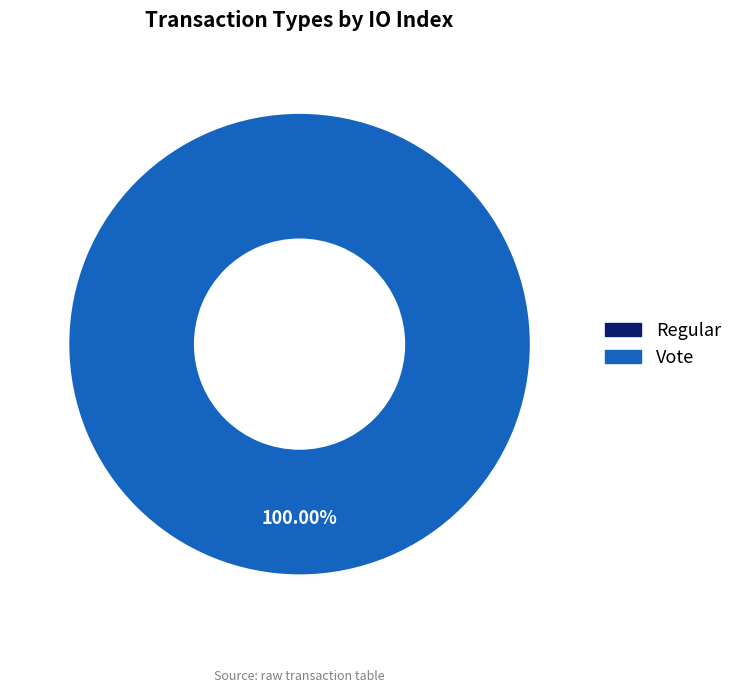

What is the largest slice in the pie chart?

Vote